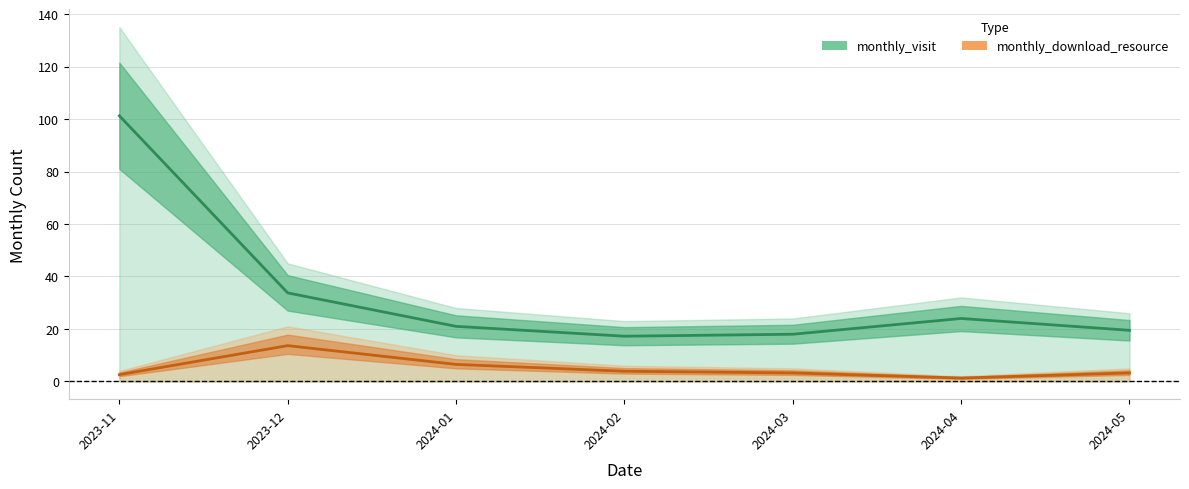

True or false: monthly_visit and monthly_download_resource intersect in this chart.

False